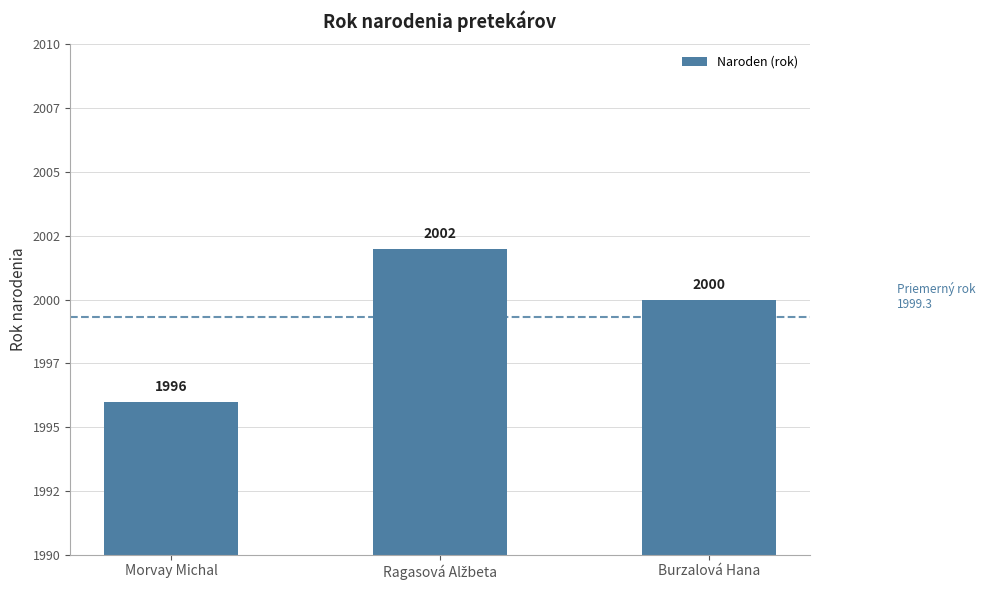

Reading right to left, what are all the values shown in this chart?

2000	2002	1996